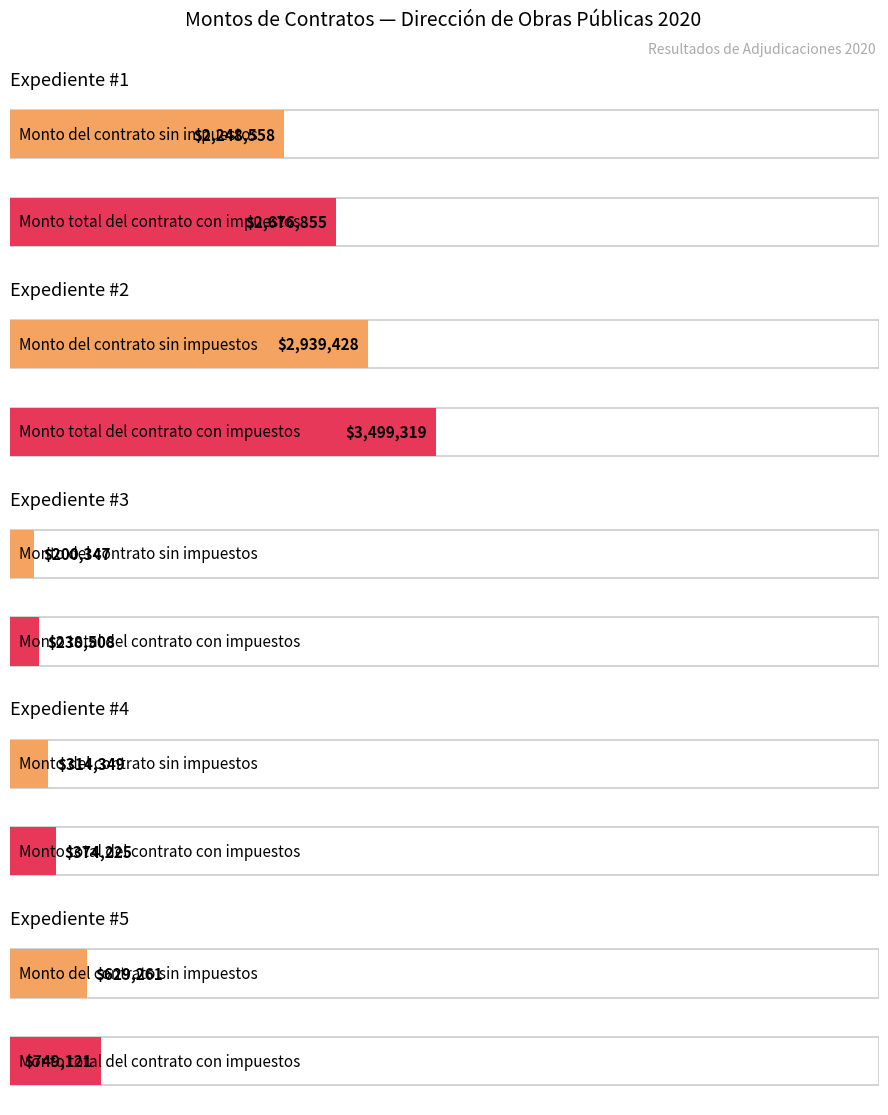

Does the chart contain any negative values?

No